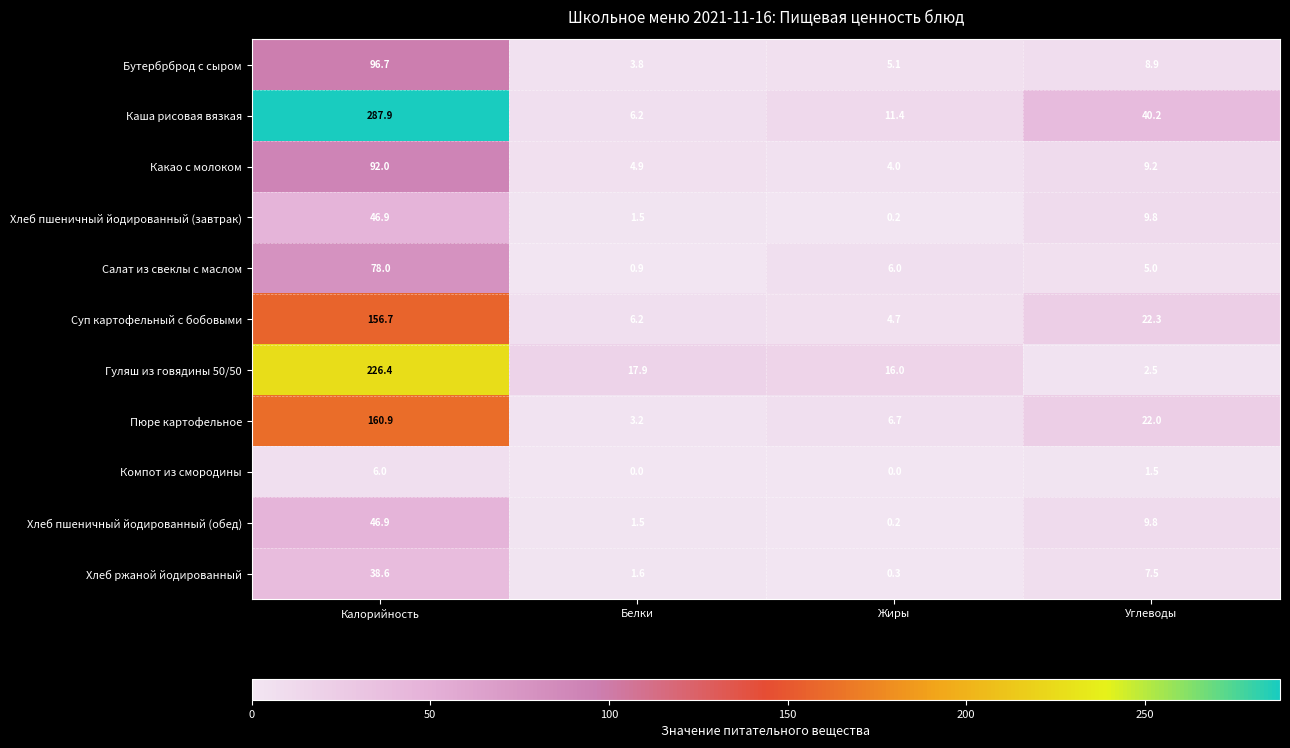

What is the sum of the Суп картофельный с бобовыми values at Калорийность and Жиры?

161.4